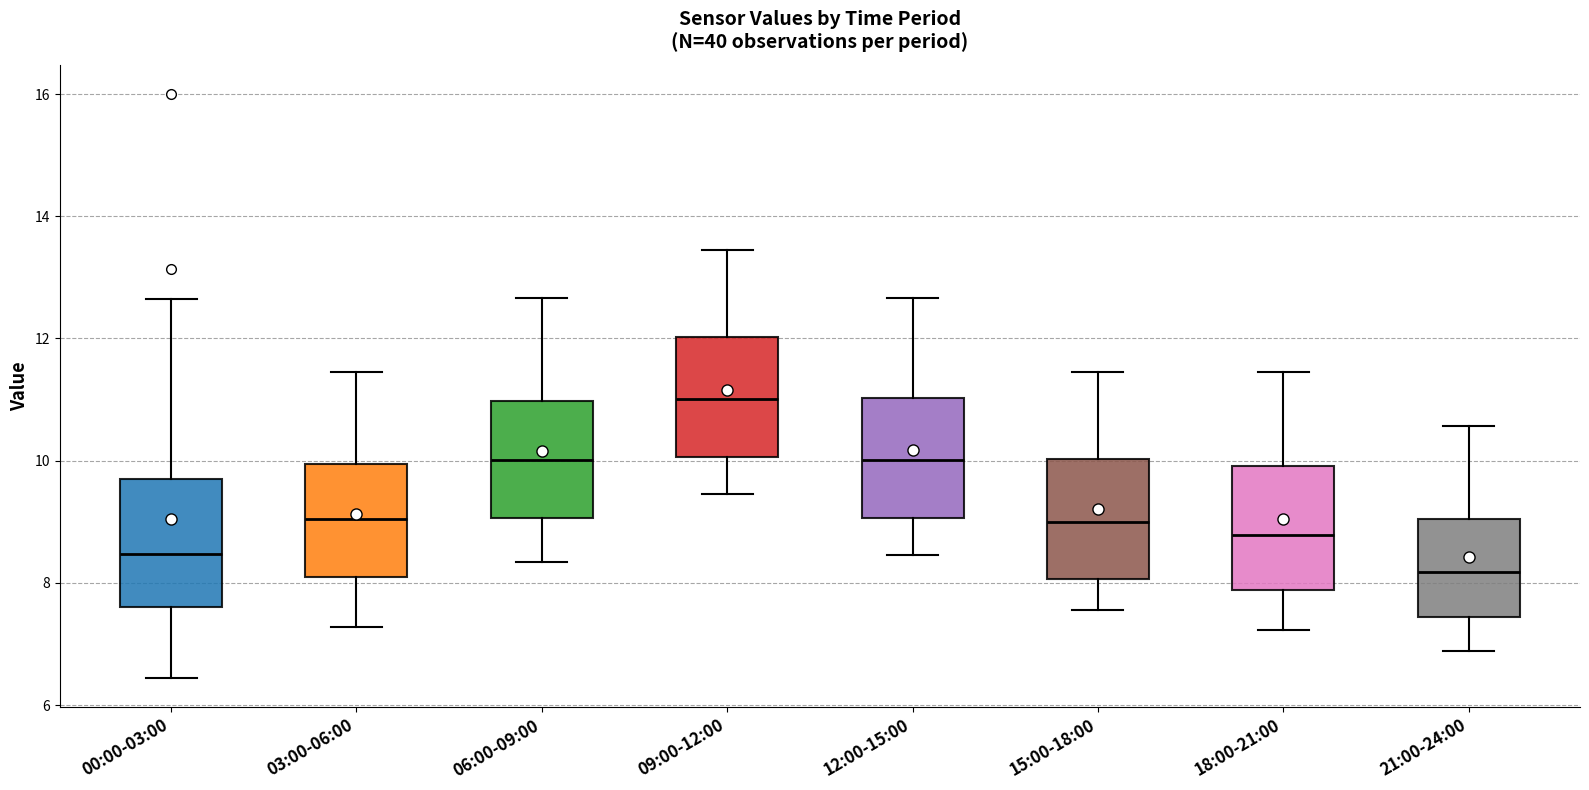

Reading left to right, transcribe this box plot: for each box, give where its median line is, the range the box spans, and where its two whiskers end, as read against the y-axis. The values are not printed on the chart, so give them approximately, as read against the axis.

00:00-03:00: median 8.4, box 7.6 to 9.6, whiskers 6.4 to 12.6
03:00-06:00: median 9.0, box 8.0 to 10.0, whiskers 7.2 to 11.4
06:00-09:00: median 10.0, box 9.0 to 11.0, whiskers 8.4 to 12.6
09:00-12:00: median 11.0, box 10.0 to 12.0, whiskers 9.4 to 13.4
12:00-15:00: median 10.0, box 9.0 to 11.0, whiskers 8.4 to 12.6
15:00-18:00: median 9.0, box 8.0 to 10.0, whiskers 7.6 to 11.4
18:00-21:00: median 8.8, box 7.8 to 10.0, whiskers 7.2 to 11.4
21:00-24:00: median 8.2, box 7.4 to 9.0, whiskers 6.8 to 10.6